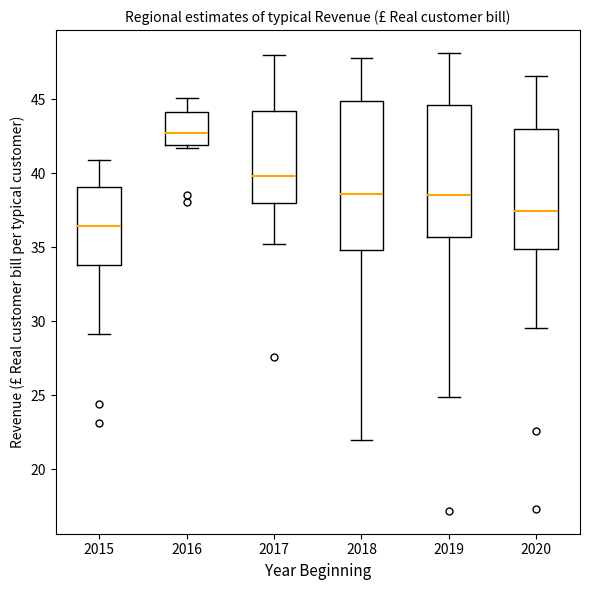

Comparing the boxes themselves (not the whiskers), which one is the tallest?

2018